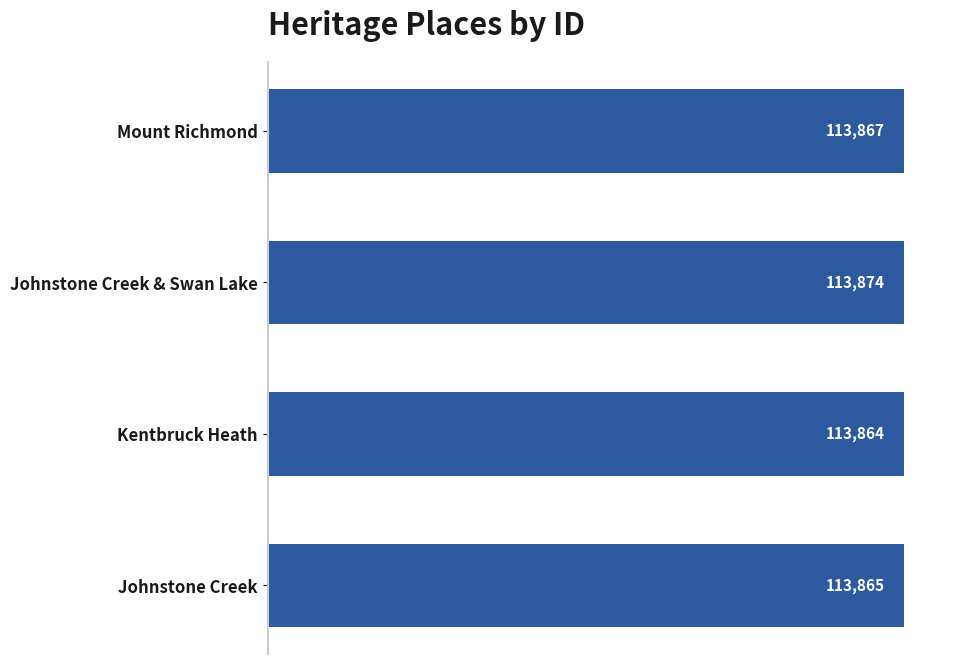

Reading bottom to top, what are all the values shown in this chart?

Johnstone Creek=113865	Kentbruck Heath=113864	Johnstone Creek & Swan Lake=113874	Mount Richmond=113867